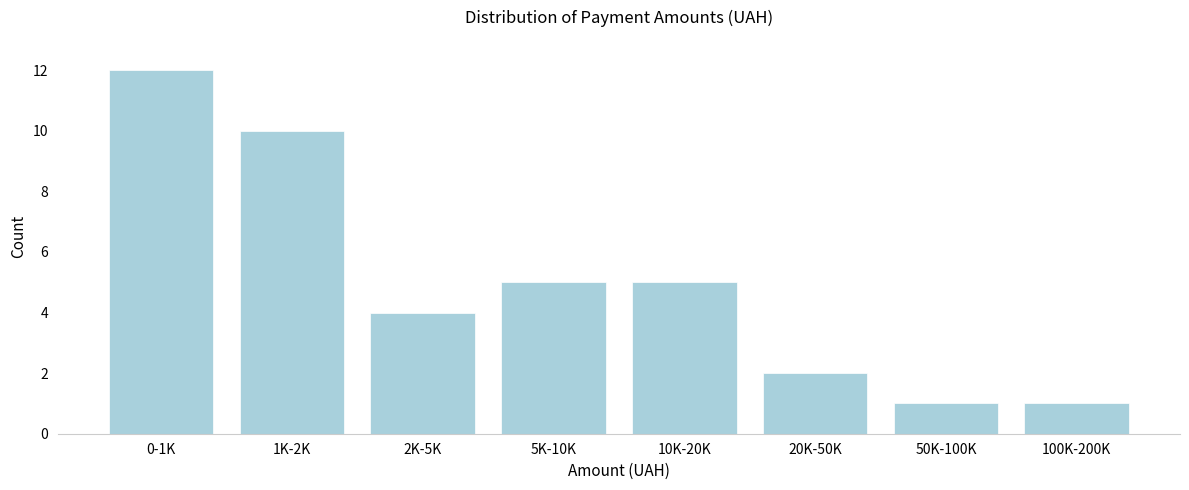

Reading left to right, list all the values displayed in this chart.

12	10	4	5	5	2	1	1